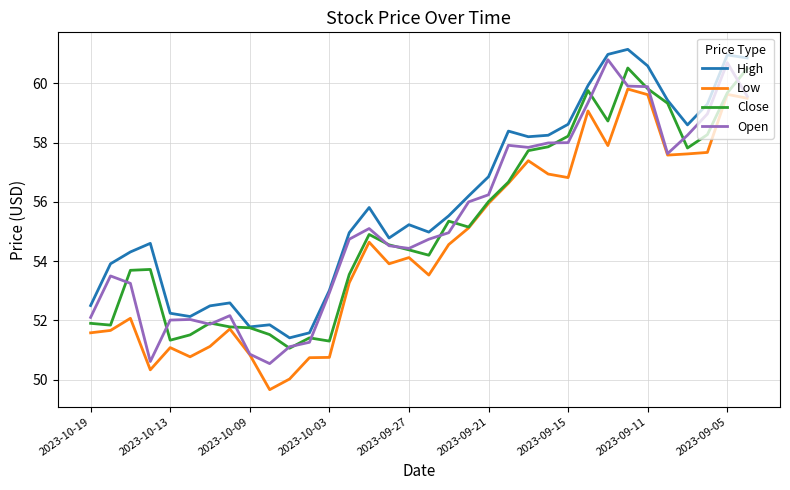

What is the sum of all Open values?

1881.8